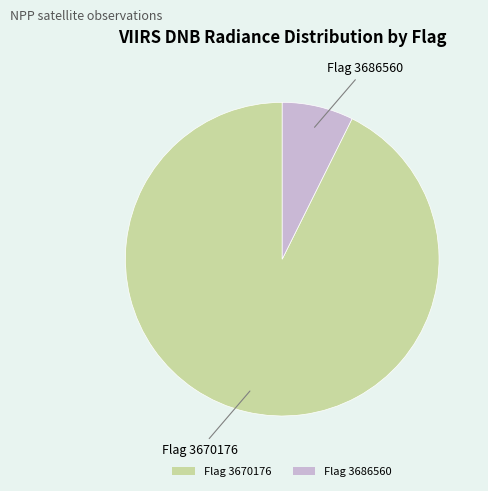

Is there any slice that represents more than half of the pie?

Yes